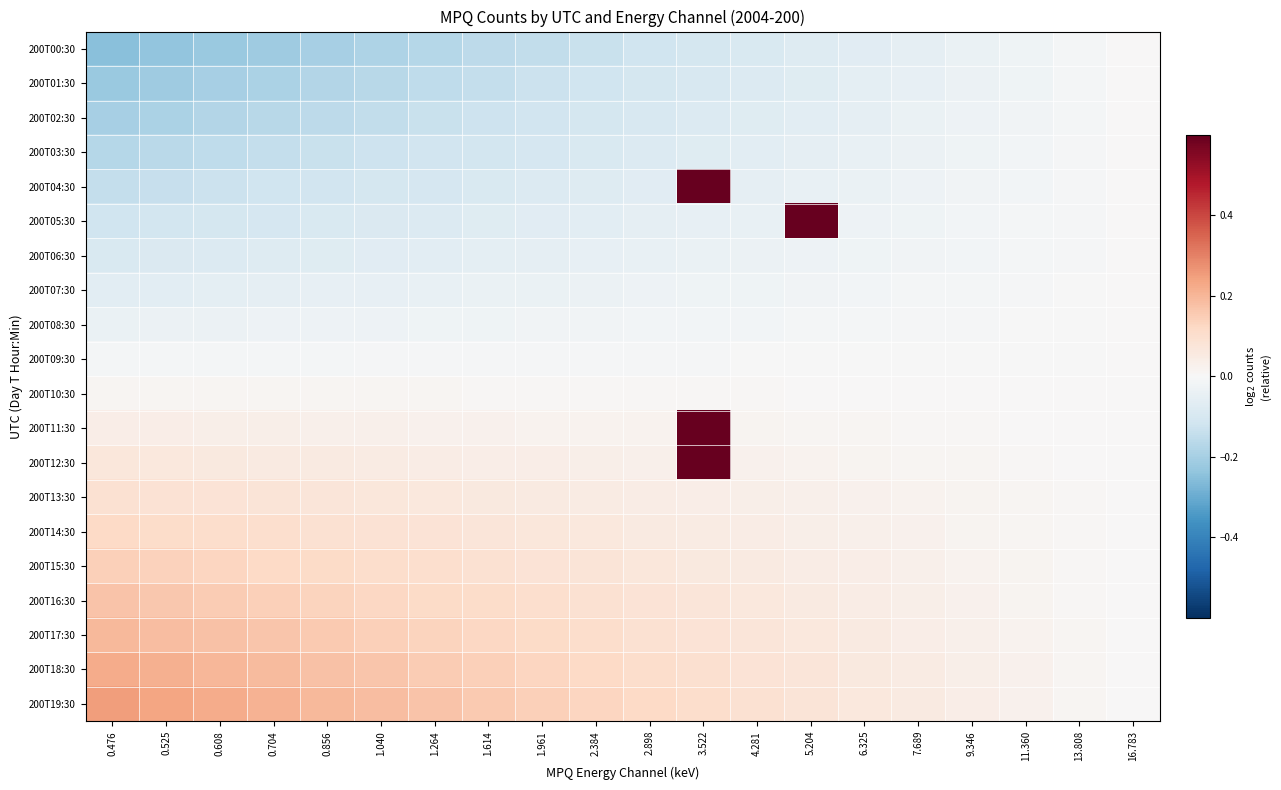

Reading left to right, what are all the values shown in this chart?

200T00:30: 0.476=-0.3	0.525=-0.2	0.608=-0.2	0.704=-0.2	0.856=-0.2	1.040=-0.2	1.264=-0.2	1.614=-0.2	1.961=-0.1	2.384=-0.1	2.898=-0.1	3.522=-0.1	4.281=-0.1	5.204=-0.1	6.325=-0.1	7.689=-0.1	9.346=-0.0	11.360=-0.0	13.808=-0.0	16.783=0.0
200T01:30: 0.476=-0.2	0.525=-0.2	0.608=-0.2	0.704=-0.2	0.856=-0.2	1.040=-0.2	1.264=-0.2	1.614=-0.1	1.961=-0.1	2.384=-0.1	2.898=-0.1	3.522=-0.1	4.281=-0.1	5.204=-0.1	6.325=-0.1	7.689=-0.0	9.346=-0.0	11.360=-0.0	13.808=-0.0	16.783=0.0
200T02:30: 0.476=-0.2	0.525=-0.2	0.608=-0.2	0.704=-0.2	0.856=-0.2	1.040=-0.1	1.264=-0.1	1.614=-0.1	1.961=-0.1	2.384=-0.1	2.898=-0.1	3.522=-0.1	4.281=-0.1	5.204=-0.1	6.325=-0.1	7.689=-0.0	9.346=-0.0	11.360=-0.0	13.808=-0.0	16.783=0.0
200T03:30: 0.476=-0.2	0.525=-0.2	0.608=-0.2	0.704=-0.1	0.856=-0.1	1.040=-0.1	1.264=-0.1	1.614=-0.1	1.961=-0.1	2.384=-0.1	2.898=-0.1	3.522=-0.1	4.281=-0.1	5.204=-0.1	6.325=-0.0	7.689=-0.0	9.346=-0.0	11.360=-0.0	13.808=-0.0	16.783=0.0
200T04:30: 0.476=-0.1	0.525=-0.1	0.608=-0.1	0.704=-0.1	0.856=-0.1	1.040=-0.1	1.264=-0.1	1.614=-0.1	1.961=-0.1	2.384=-0.1	2.898=-0.1	3.522=0.9	4.281=-0.1	5.204=-0.0	6.325=-0.0	7.689=-0.0	9.346=-0.0	11.360=-0.0	13.808=-0.0	16.783=0.0
200T05:30: 0.476=-0.1	0.525=-0.1	0.608=-0.1	0.704=-0.1	0.856=-0.1	1.040=-0.1	1.264=-0.1	1.614=-0.1	1.961=-0.1	2.384=-0.1	2.898=-0.1	3.522=-0.0	4.281=-0.0	5.204=1.0	6.325=-0.0	7.689=-0.0	9.346=-0.0	11.360=-0.0	13.808=-0.0	16.783=0.0
200T06:30: 0.476=-0.1	0.525=-0.1	0.608=-0.1	0.704=-0.1	0.856=-0.1	1.040=-0.1	1.264=-0.1	1.614=-0.1	1.961=-0.1	2.384=-0.0	2.898=-0.0	3.522=-0.0	4.281=-0.0	5.204=-0.0	6.325=-0.0	7.689=-0.0	9.346=-0.0	11.360=-0.0	13.808=-0.0	16.783=0.0
200T07:30: 0.476=-0.1	0.525=-0.1	0.608=-0.1	0.704=-0.1	0.856=-0.1	1.040=-0.0	1.264=-0.0	1.614=-0.0	1.961=-0.0	2.384=-0.0	2.898=-0.0	3.522=-0.0	4.281=-0.0	5.204=-0.0	6.325=-0.0	7.689=-0.0	9.346=-0.0	11.360=-0.0	13.808=-0.0	16.783=0.0
200T08:30: 0.476=-0.0	0.525=-0.0	0.608=-0.0	0.704=-0.0	0.856=-0.0	1.040=-0.0	1.264=-0.0	1.614=-0.0	1.961=-0.0	2.384=-0.0	2.898=-0.0	3.522=-0.0	4.281=-0.0	5.204=-0.0	6.325=-0.0	7.689=-0.0	9.346=-0.0	11.360=-0.0	13.808=-0.0	16.783=0.0
200T09:30: 0.476=-0.0	0.525=-0.0	0.608=-0.0	0.704=-0.0	0.856=-0.0	1.040=-0.0	1.264=-0.0	1.614=-0.0	1.961=-0.0	2.384=-0.0	2.898=-0.0	3.522=-0.0	4.281=-0.0	5.204=-0.0	6.325=-0.0	7.689=-0.0	9.346=-0.0	11.360=-0.0	13.808=-0.0	16.783=0.0
200T10:30: 0.476=0.0	0.525=0.0	0.608=0.0	0.704=0.0	0.856=0.0	1.040=0.0	1.264=0.0	1.614=0.0	1.961=0.0	2.384=0.0	2.898=0.0	3.522=0.0	4.281=0.0	5.204=0.0	6.325=0.0	7.689=0.0	9.346=0.0	11.360=0.0	13.808=0.0	16.783=0.0
200T11:30: 0.476=0.0	0.525=0.0	0.608=0.0	0.704=0.0	0.856=0.0	1.040=0.0	1.264=0.0	1.614=0.0	1.961=0.0	2.384=0.0	2.898=0.0	3.522=1.0	4.281=0.0	5.204=0.0	6.325=0.0	7.689=0.0	9.346=0.0	11.360=0.0	13.808=0.0	16.783=0.0
200T12:30: 0.476=0.1	0.525=0.1	0.608=0.1	0.704=0.1	0.856=0.1	1.040=0.0	1.264=0.0	1.614=0.0	1.961=0.0	2.384=0.0	2.898=0.0	3.522=1.0	4.281=0.0	5.204=0.0	6.325=0.0	7.689=0.0	9.346=0.0	11.360=0.0	13.808=0.0	16.783=0.0
200T13:30: 0.476=0.1	0.525=0.1	0.608=0.1	0.704=0.1	0.856=0.1	1.040=0.1	1.264=0.1	1.614=0.1	1.961=0.1	2.384=0.0	2.898=0.0	3.522=0.0	4.281=0.0	5.204=0.0	6.325=0.0	7.689=0.0	9.346=0.0	11.360=0.0	13.808=0.0	16.783=0.0
200T14:30: 0.476=0.1	0.525=0.1	0.608=0.1	0.704=0.1	0.856=0.1	1.040=0.1	1.264=0.1	1.614=0.1	1.961=0.1	2.384=0.1	2.898=0.1	3.522=0.0	4.281=0.0	5.204=0.0	6.325=0.0	7.689=0.0	9.346=0.0	11.360=0.0	13.808=0.0	16.783=0.0
200T15:30: 0.476=0.1	0.525=0.1	0.608=0.1	0.704=0.1	0.856=0.1	1.040=0.1	1.264=0.1	1.614=0.1	1.961=0.1	2.384=0.1	2.898=0.1	3.522=0.1	4.281=0.1	5.204=0.0	6.325=0.0	7.689=0.0	9.346=0.0	11.360=0.0	13.808=0.0	16.783=0.0
200T16:30: 0.476=0.2	0.525=0.2	0.608=0.2	0.704=0.1	0.856=0.1	1.040=0.1	1.264=0.1	1.614=0.1	1.961=0.1	2.384=0.1	2.898=0.1	3.522=0.1	4.281=0.1	5.204=0.1	6.325=0.0	7.689=0.0	9.346=0.0	11.360=0.0	13.808=0.0	16.783=0.0
200T17:30: 0.476=0.2	0.525=0.2	0.608=0.2	0.704=0.2	0.856=0.2	1.040=0.1	1.264=0.1	1.614=0.1	1.961=0.1	2.384=0.1	2.898=0.1	3.522=0.1	4.281=0.1	5.204=0.1	6.325=0.1	7.689=0.0	9.346=0.0	11.360=0.0	13.808=0.0	16.783=0.0
200T18:30: 0.476=0.2	0.525=0.2	0.608=0.2	0.704=0.2	0.856=0.2	1.040=0.2	1.264=0.2	1.614=0.1	1.961=0.1	2.384=0.1	2.898=0.1	3.522=0.1	4.281=0.1	5.204=0.1	6.325=0.1	7.689=0.0	9.346=0.0	11.360=0.0	13.808=0.0	16.783=0.0
200T19:30: 0.476=0.2	0.525=0.2	0.608=0.2	0.704=0.2	0.856=0.2	1.040=0.2	1.264=0.2	1.614=0.2	1.961=0.1	2.384=0.1	2.898=0.1	3.522=0.1	4.281=0.1	5.204=0.1	6.325=0.1	7.689=0.1	9.346=0.0	11.360=0.0	13.808=0.0	16.783=0.0